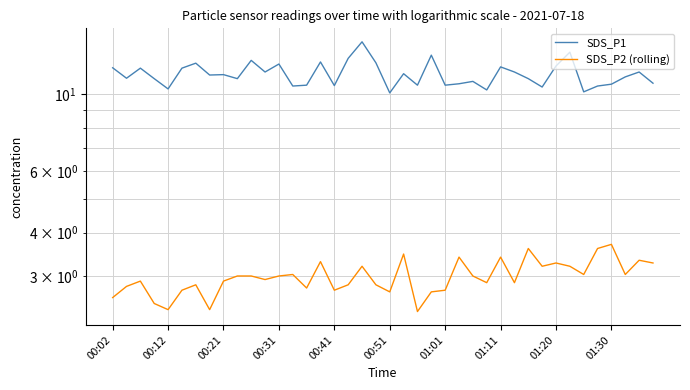

What is the spread (max minus min) of values at 01:20?

8.8